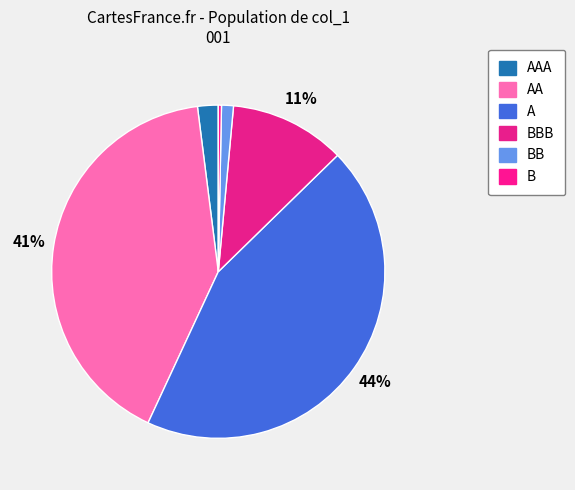

Combined, what portion of the pie is A and AAA?

46.2%